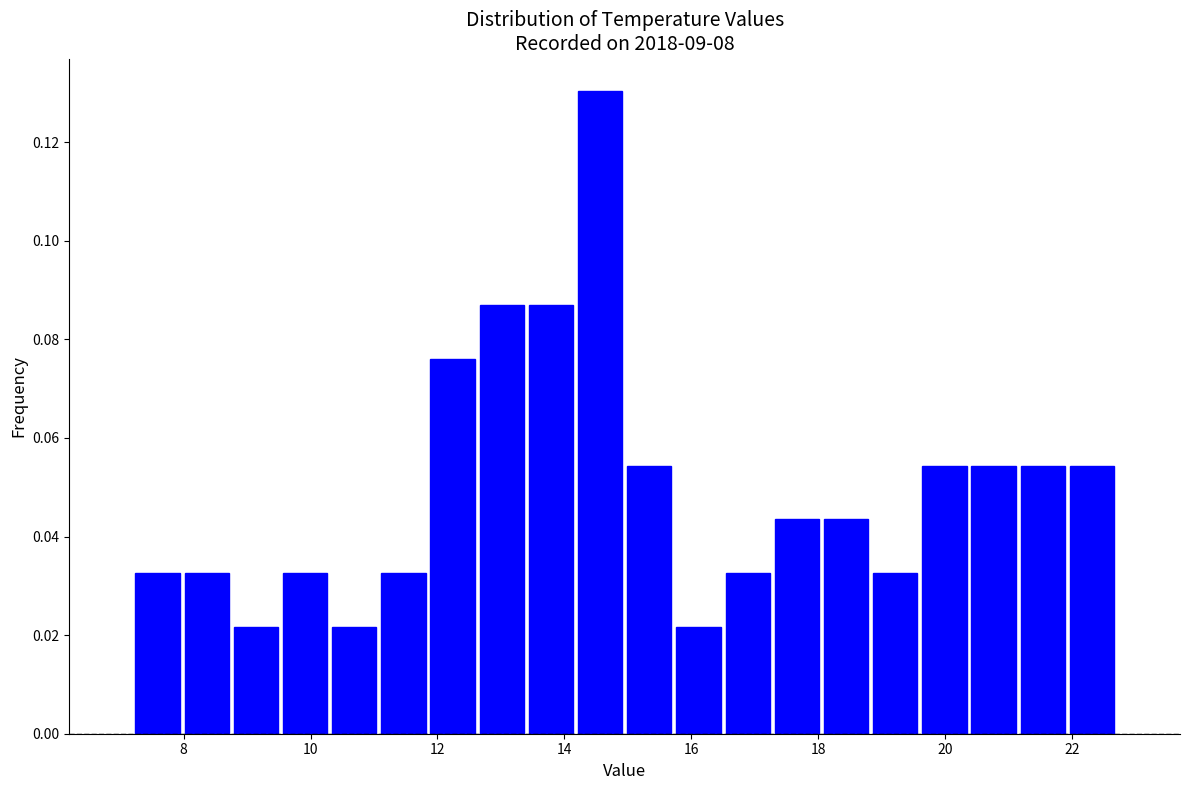

Around what value on the x-axis is the tallest bar? Give the approximate position of its centre, as read against the axis.

14.6